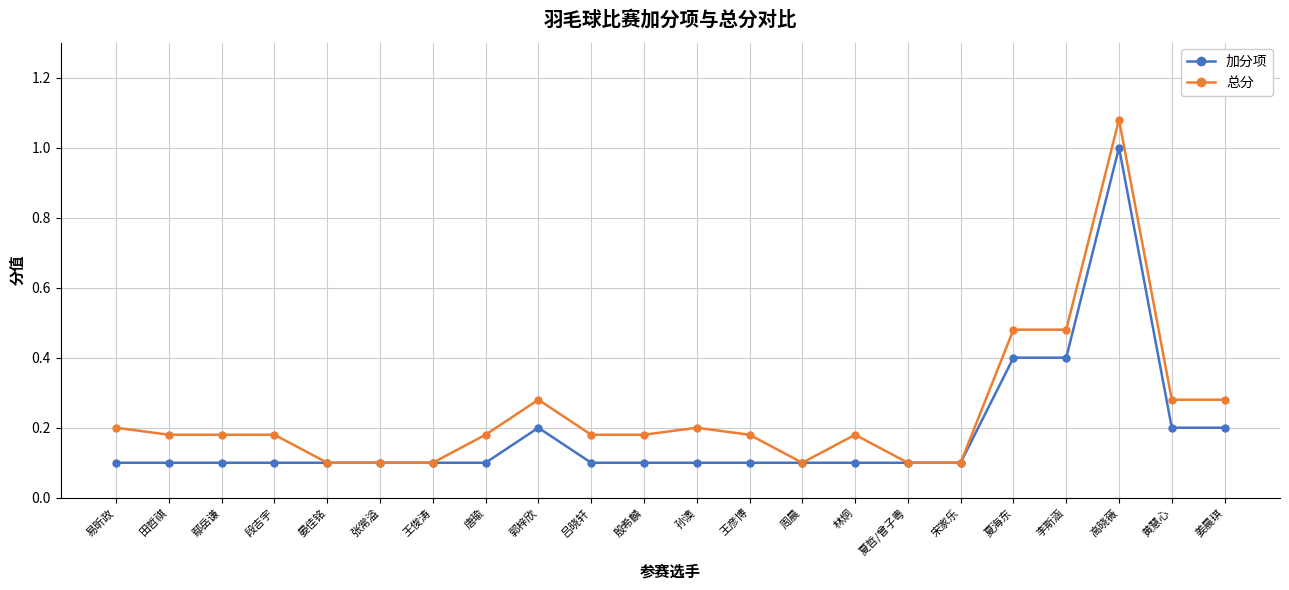

What position from the left is 林炯?

15